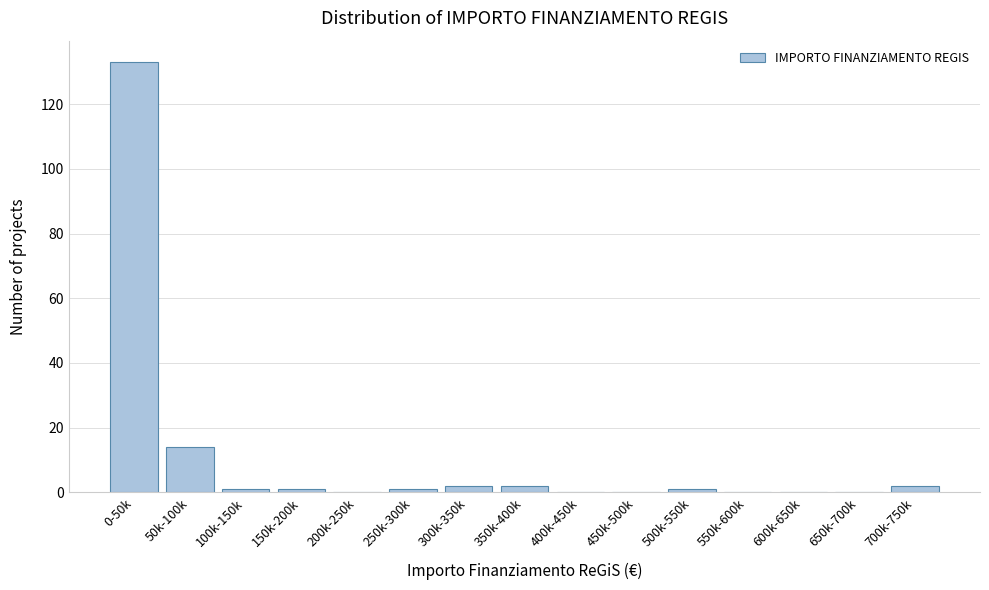

Reading right to left, list all the values displayed in this chart.

700k-750k=2	650k-700k=0	600k-650k=0	550k-600k=0	500k-550k=1	450k-500k=0	400k-450k=0	350k-400k=2	300k-350k=2	250k-300k=1	200k-250k=0	150k-200k=1	100k-150k=1	50k-100k=14	0-50k=133